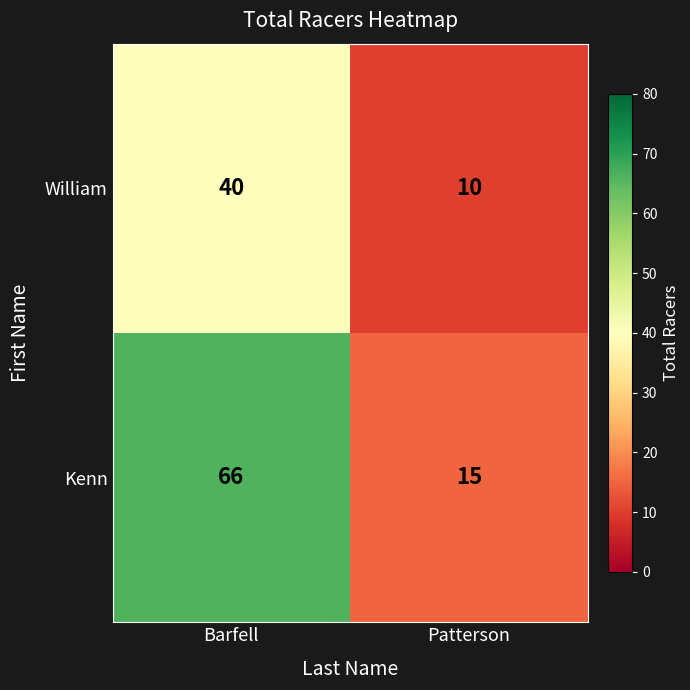

The William series shows 16 at Patterson. True or false?

False